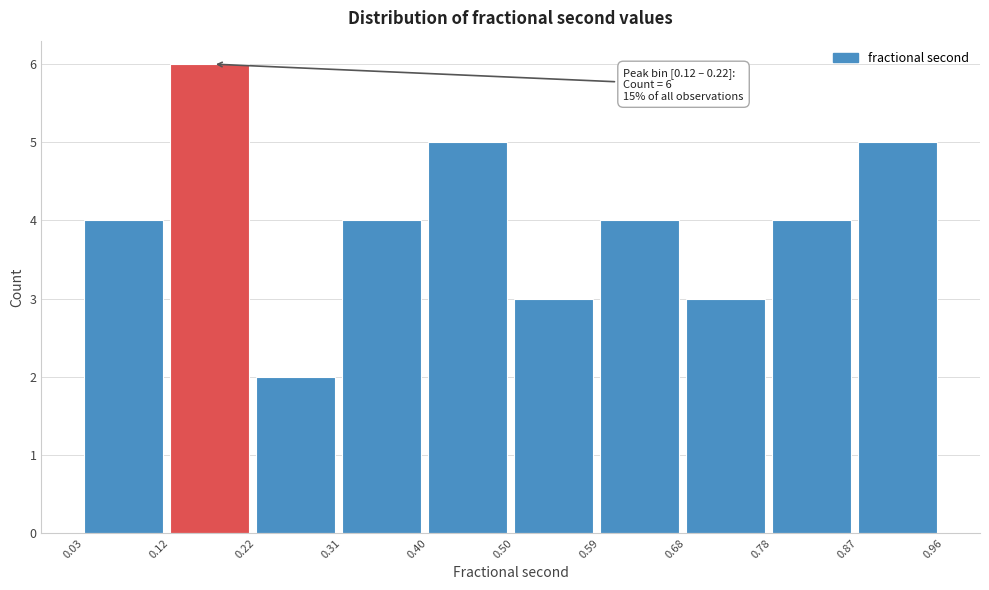

Over which range of the x-axis is the bar tallest?

0.12 to 0.22